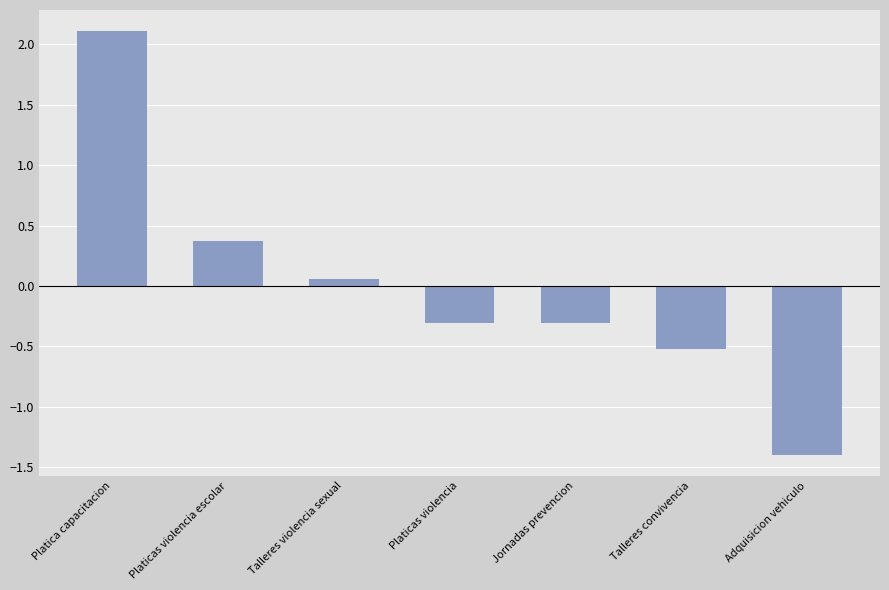

The value at Talleres convivencia is -0.3. True or false?

False